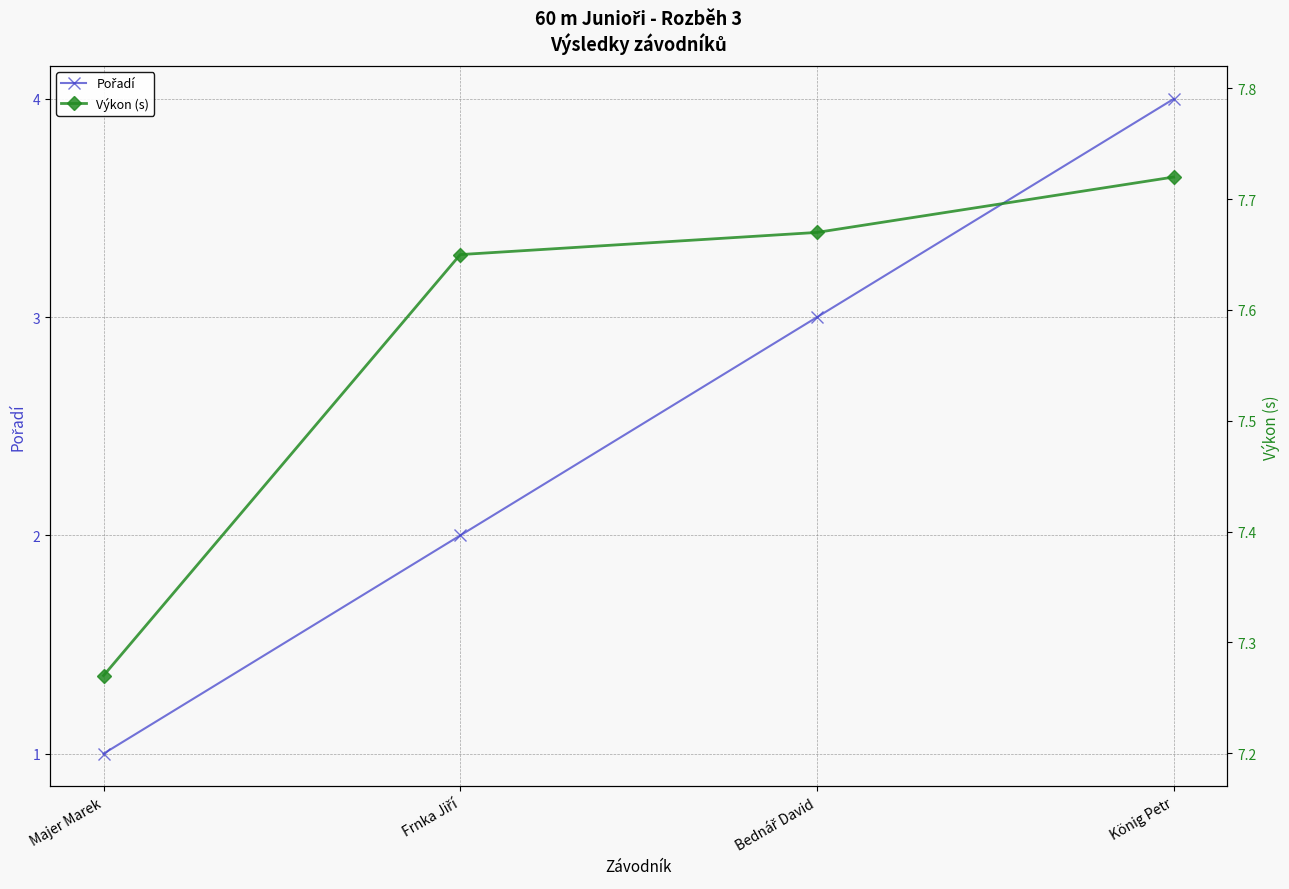

Rank the series by their maximum value, from highest to lowest.

Výkon (s), Pořadí